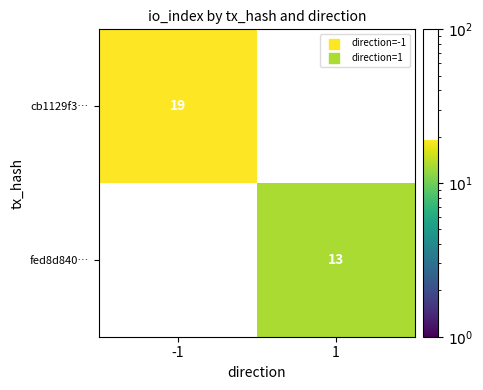

The value of fed8d840… at 1 is 18. True or false?

False